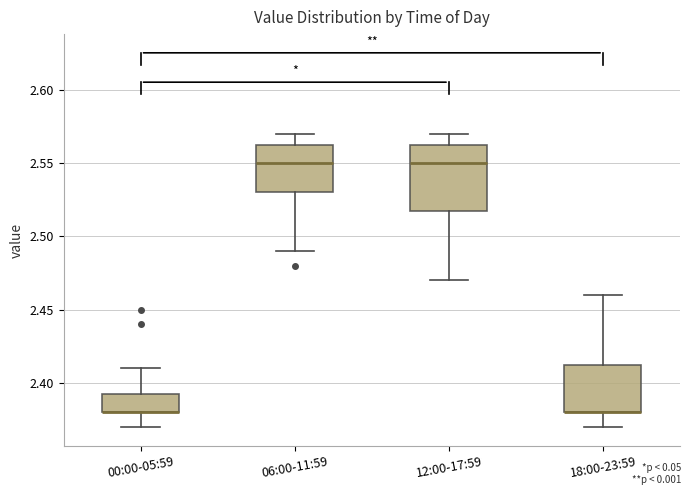

Reading left to right, read every box against the y-axis: the position of its median line, the range the box covers, and the ends of its whiskers. The values are not printed on the chart, so give them approximately, as read against the axis.

00:00-05:59: median 2.380 (drawn on the box's lower edge), box 2.380 to 2.395, whiskers 2.370 to 2.410
06:00-11:59: median 2.550, box 2.530 to 2.565, whiskers 2.490 to 2.570
12:00-17:59: median 2.550, box 2.520 to 2.565, whiskers 2.470 to 2.570
18:00-23:59: median 2.380 (drawn on the box's lower edge), box 2.380 to 2.415, whiskers 2.370 to 2.460